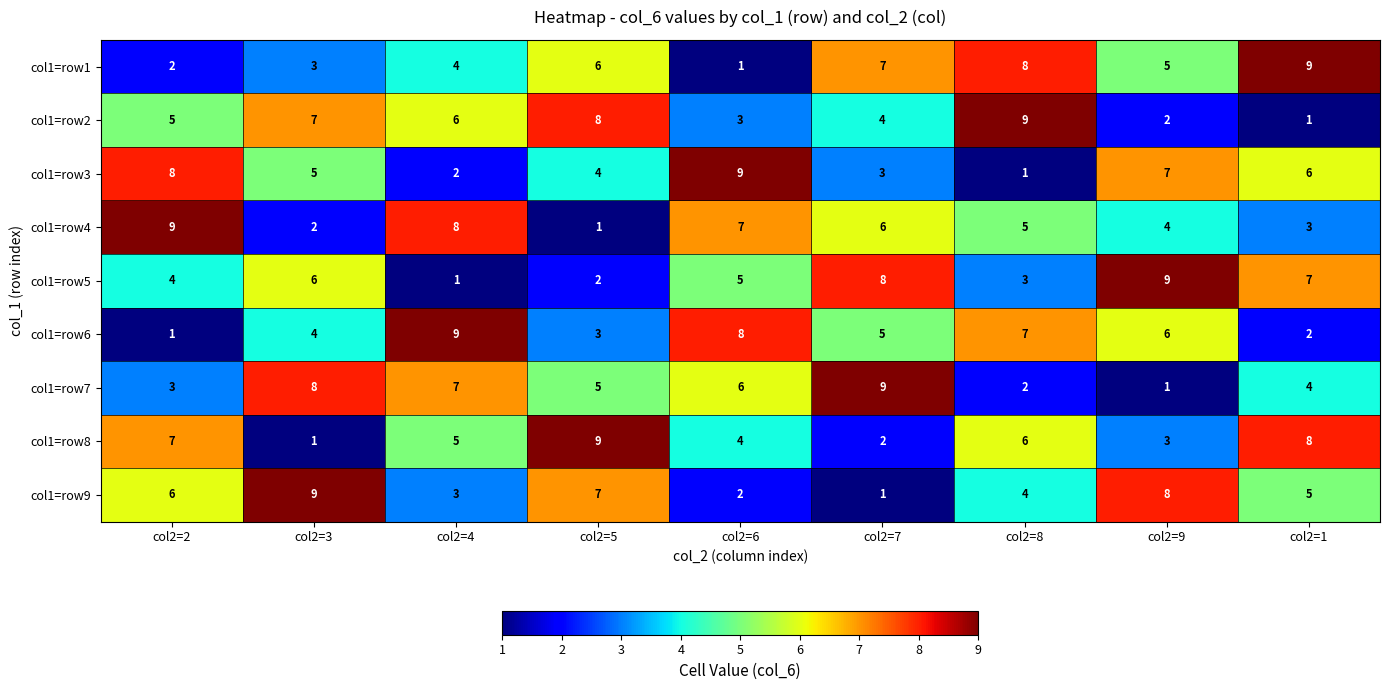

What is the difference between the maximum and second lowest values in the col1=row4 series?

7